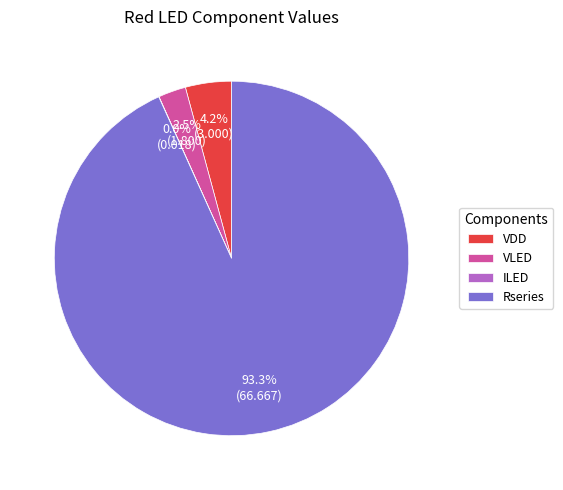

What is the ratio of the value at Rseries to the value at VDD?

22.2